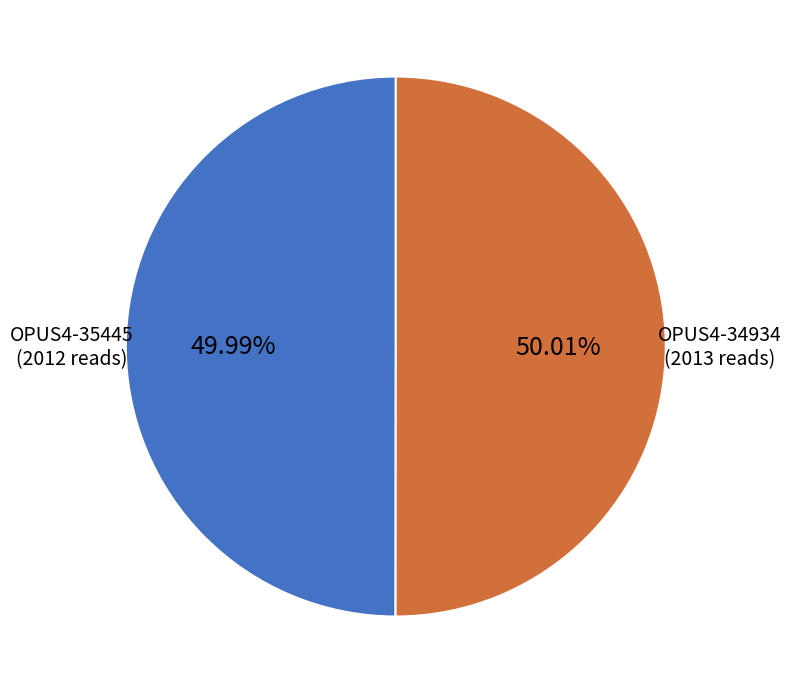

To the nearest percent, what is the average slice percentage?

50%